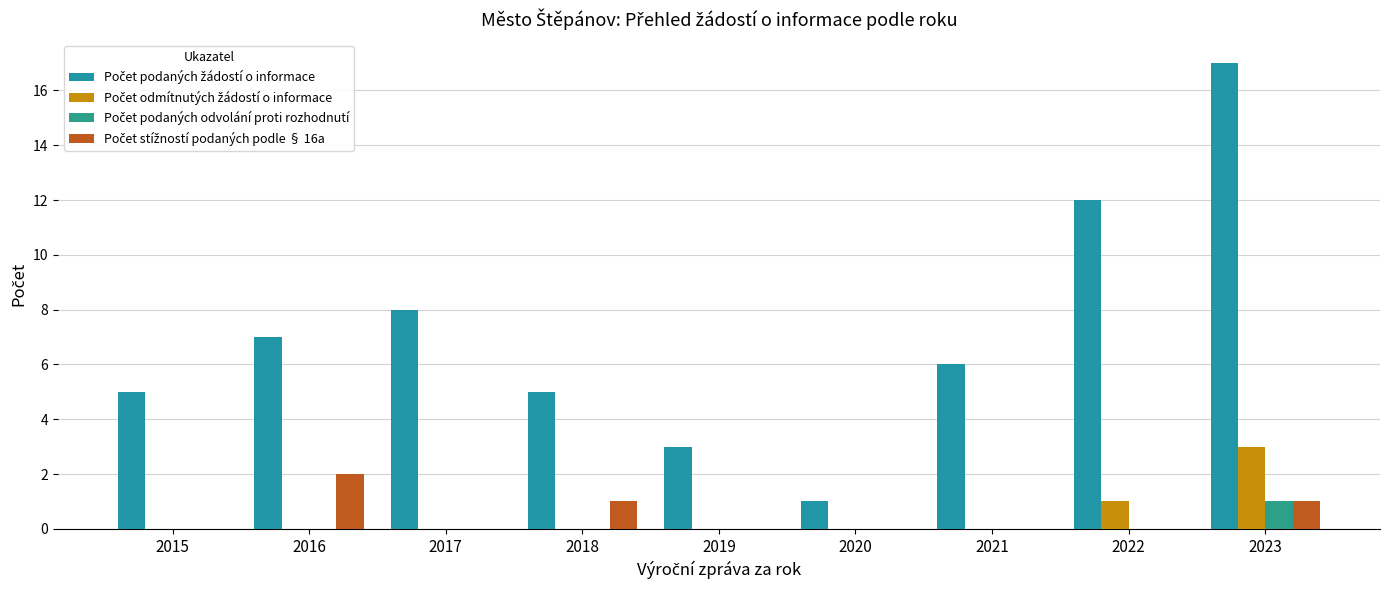

Reading right to left, list all the values displayed in this chart.

Počet podaných žádostí o informace: 17	12	6	1	3	5	8	7	5
Počet odmítnutých žádostí o informace: 3	1	0	0	0	0	0	0	0
Počet podaných odvolání proti rozhodnutí: 1	0	0	0	0	0	0	0	0
Počet stížností podaných podle § 16a: 1	0	0	0	0	1	0	2	0